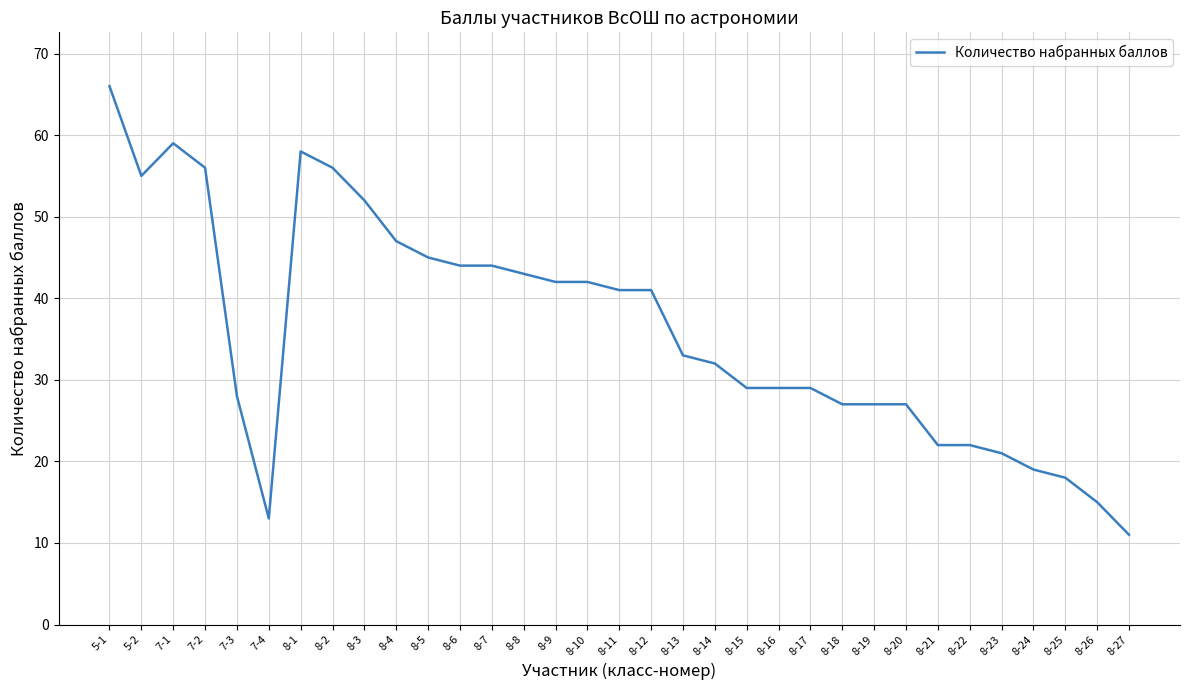

What is the change in value from 8-4 to 8-12?

-6